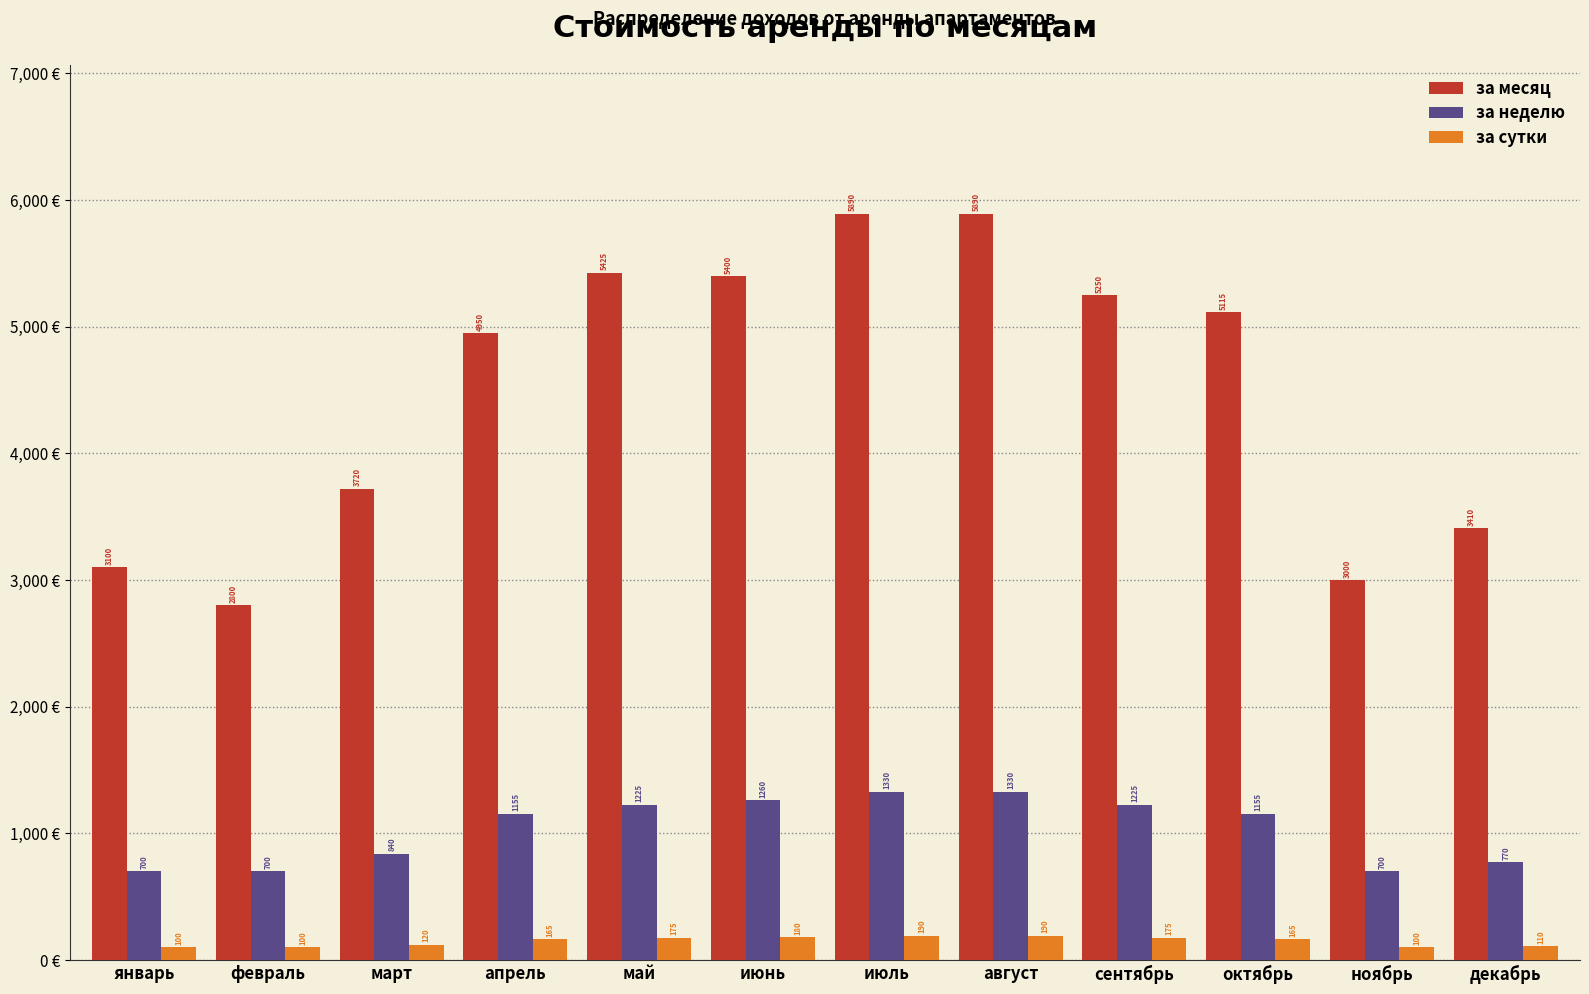

Reading left to right, list all the values displayed in this chart.

за месяц: январь=3100	февраль=2800	март=3720	апрель=4950	май=5425	июнь=5400	июль=5890	август=5890	сентябрь=5250	октябрь=5115	ноябрь=3000	декабрь=3410
за неделю: январь=700	февраль=700	март=840	апрель=1155	май=1225	июнь=1260	июль=1330	август=1330	сентябрь=1225	октябрь=1155	ноябрь=700	декабрь=770
за сутки: январь=100	февраль=100	март=120	апрель=165	май=175	июнь=180	июль=190	август=190	сентябрь=175	октябрь=165	ноябрь=100	декабрь=110